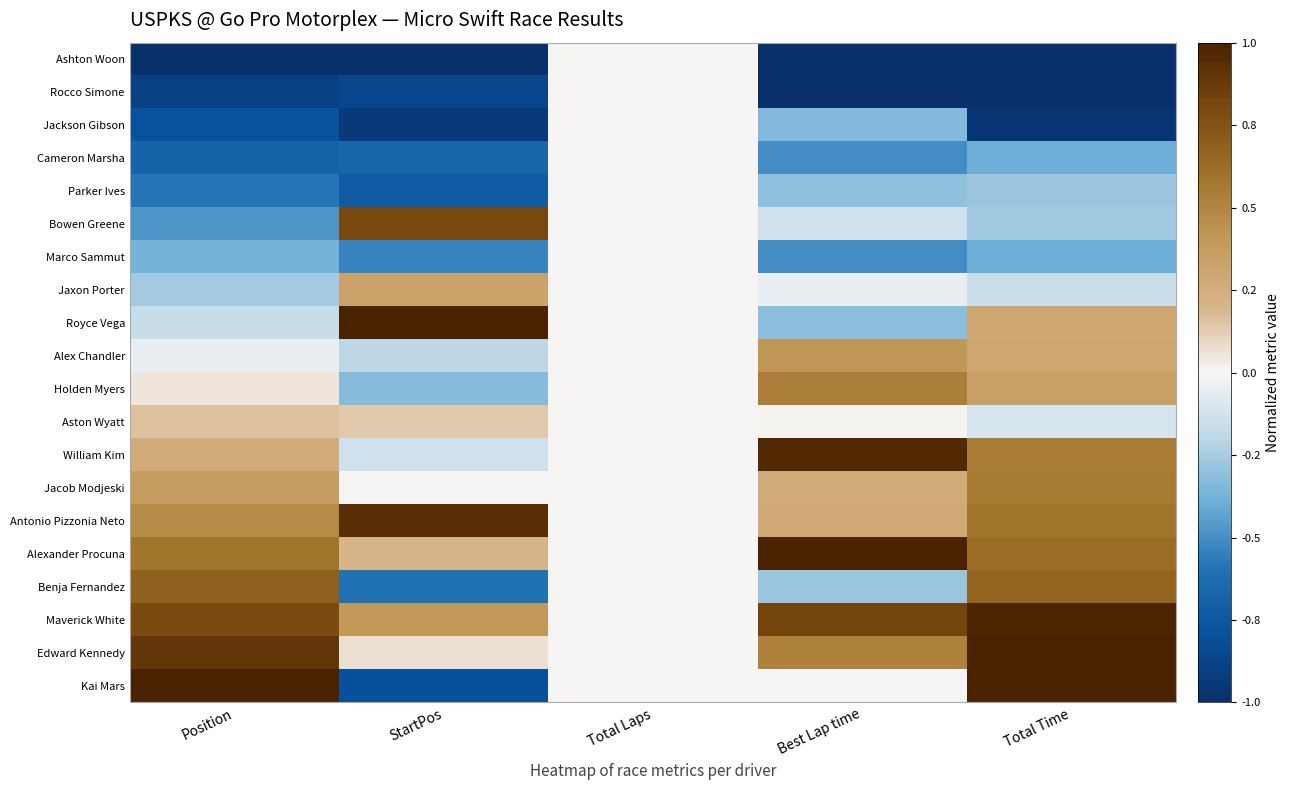

What is the maximum value shown in the chart?

1.0